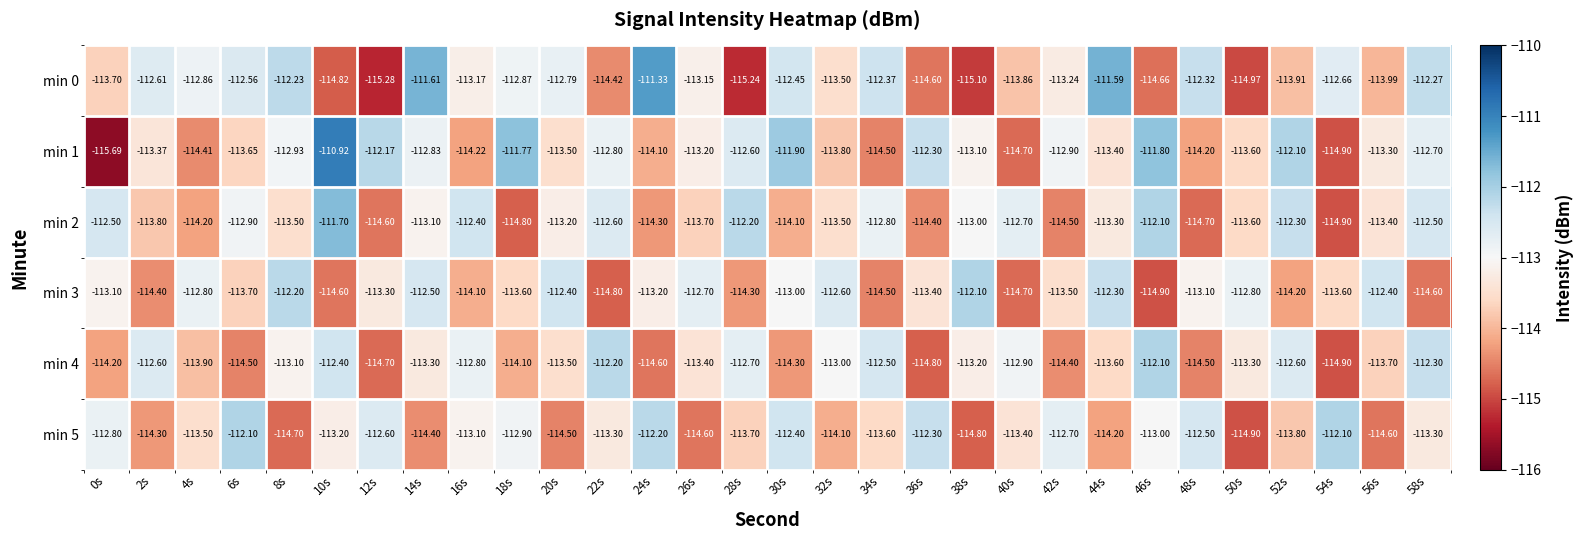

At 20s, list the series in order from smallest to largest.

min 5, min 1, min 4, min 2, min 0, min 3